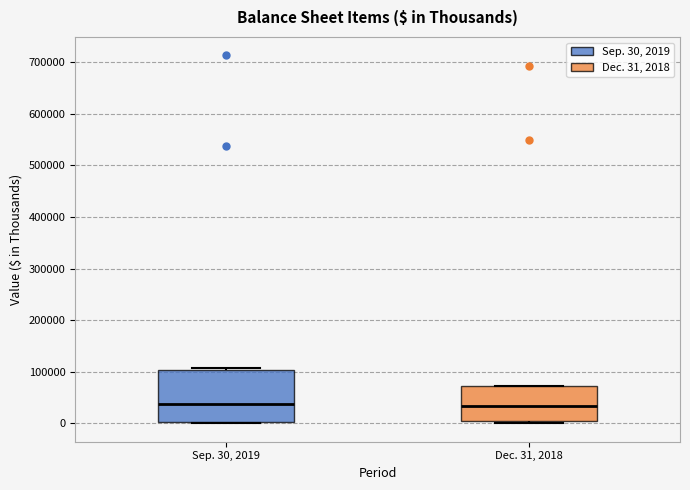

Reading left to right, transcribe this box plot: for each box, give where its median line is, the range the box spans, and where its two whiskers end, as read against the y-axis. The values are not printed on the chart, so give them approximately, as read against the axis.

Sep. 30, 2019: median 40000, box 0 to 100000, whiskers 0 (just below the box's lower edge) to 110000
Dec. 31, 2018: median 30000, box 0 to 70000, whiskers 0 (just below the box's lower edge) to 70000